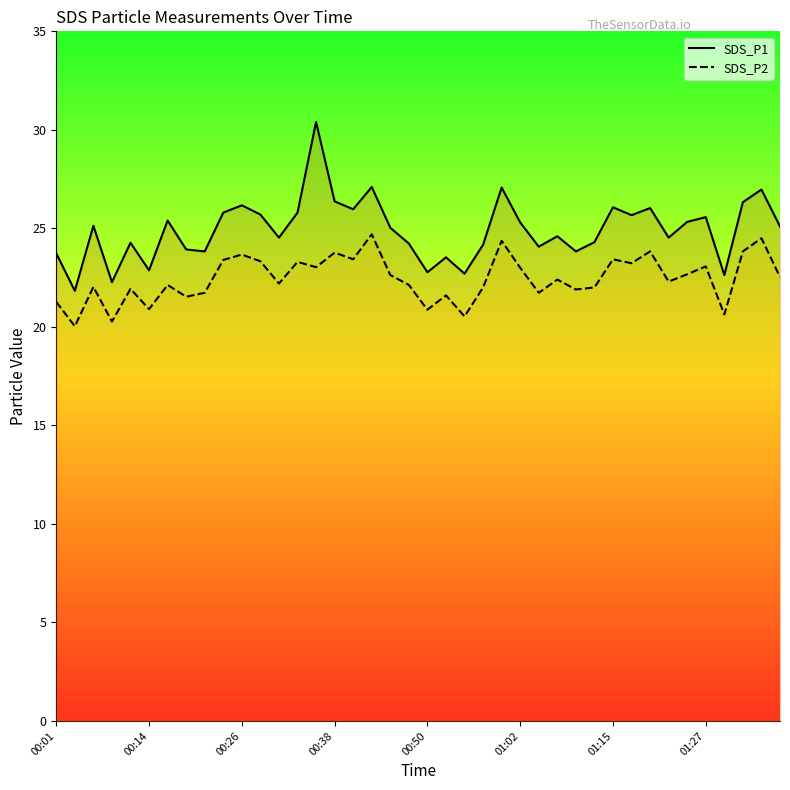

What is the highest value of the SDS_P2 series?

24.7